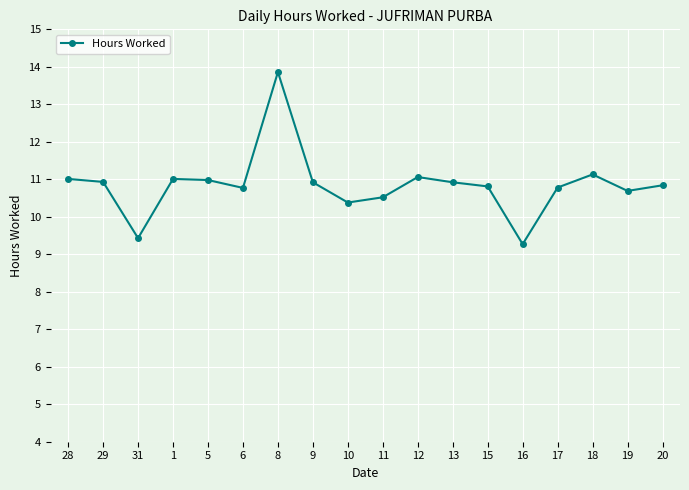

What is the value of the 8th point from the left?

10.9